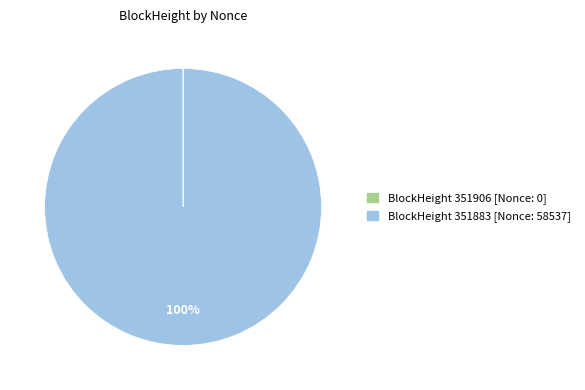

Which category has the biggest portion of the pie?

BlockHeight 351883 [Nonce: 58537]